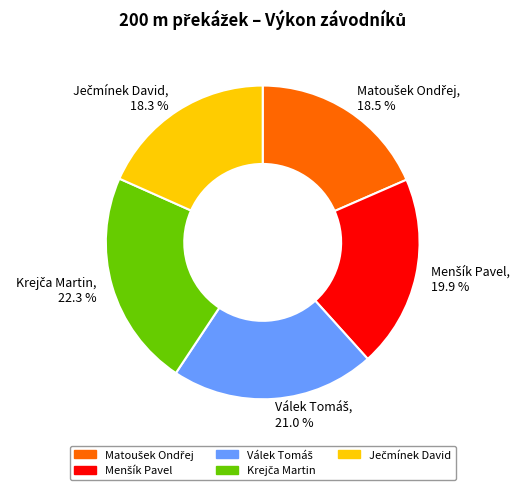

Is there a majority slice in this chart?

No